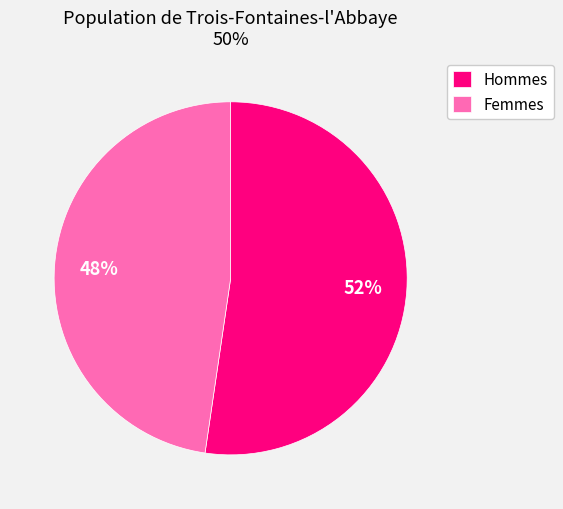

Do Hommes and Femmes together represent more than half of the pie?

Yes